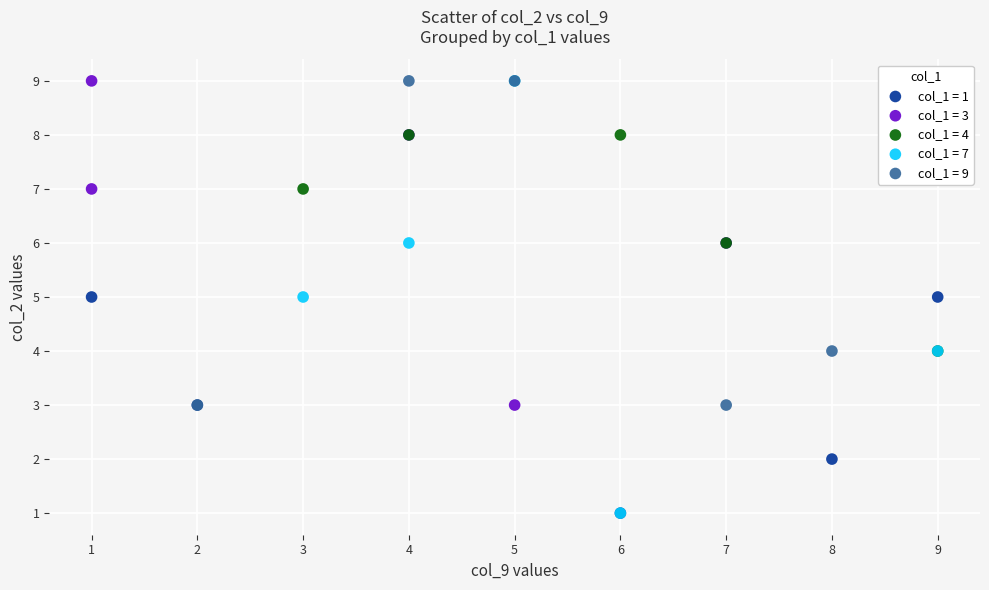

Which series has the largest Y range (max minus min)?

col_1 = 7